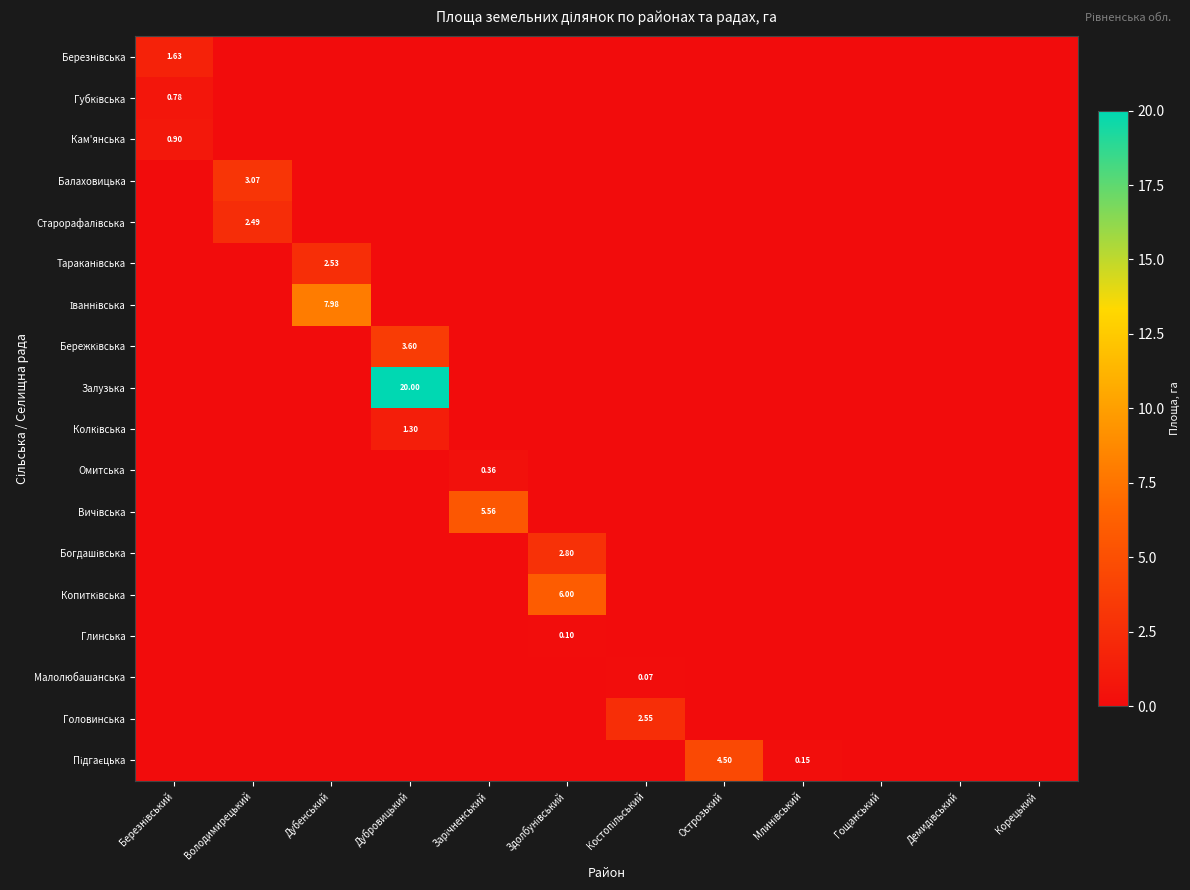

The value of Березнівська at Демидівський is 0.0. True or false?

True